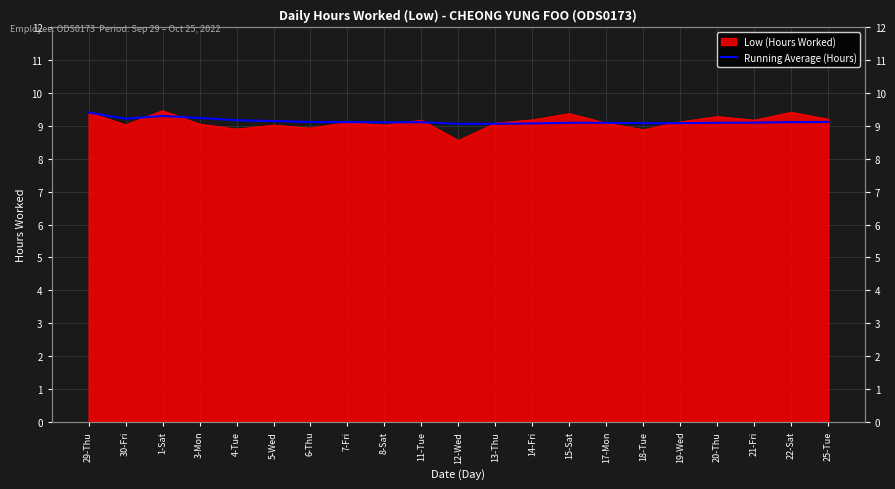

What is the average value?

9.1